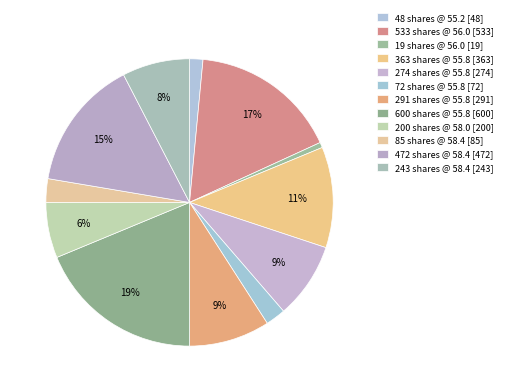

How many segments does this pie chart have?

12